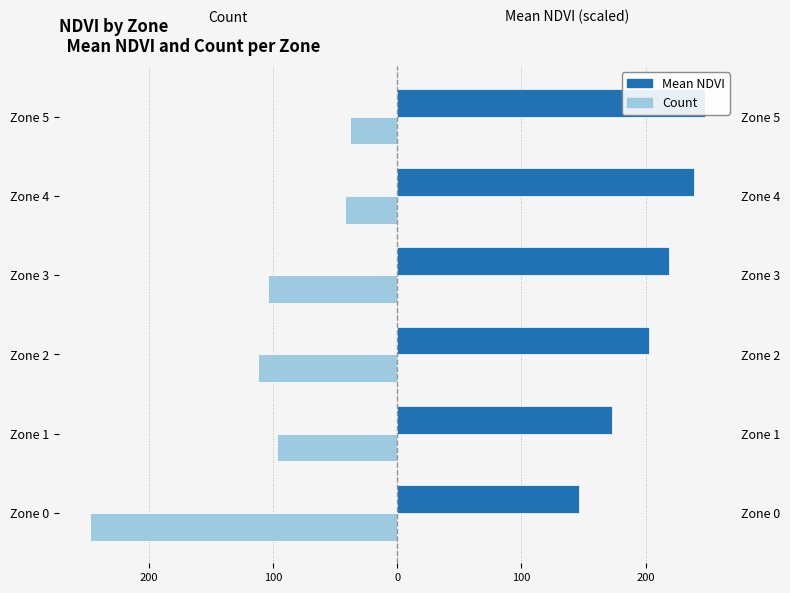

What is the smallest value displayed?

-248.0